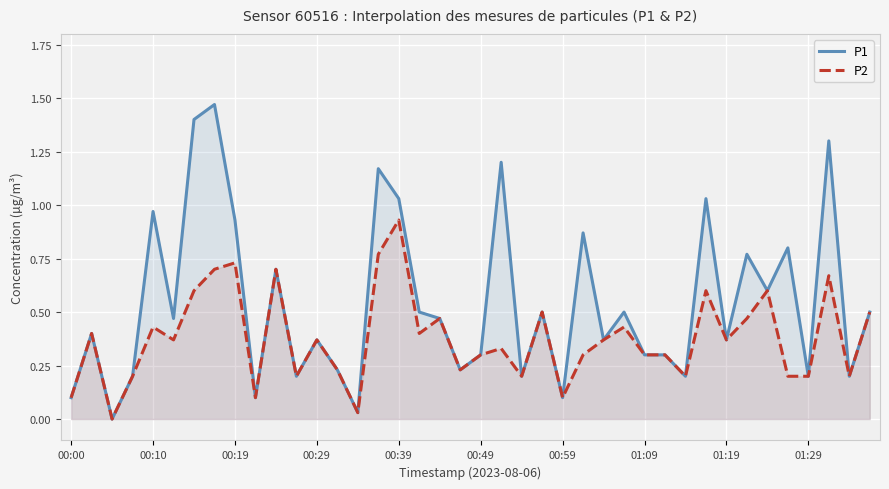

What value does the P2 series have at 34?

0.6